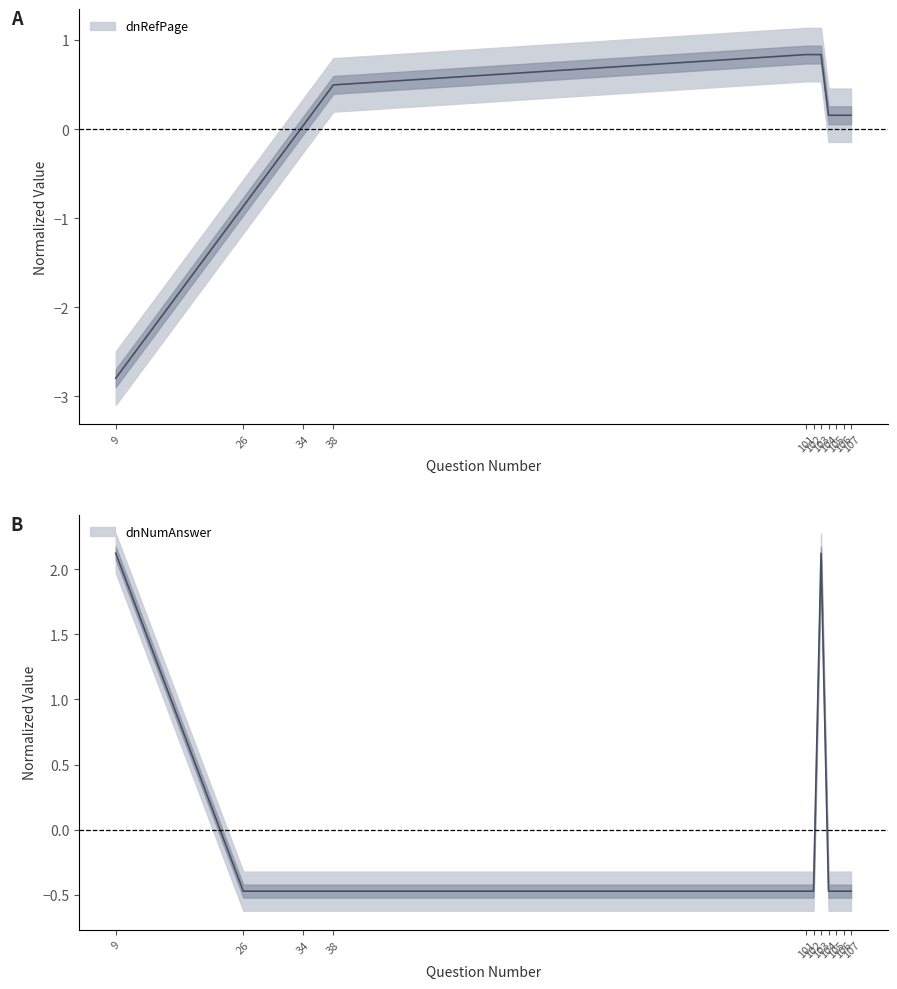

Reading left to right, list all the values displayed in this chart.

dnRefPage: -2.8	-0.9	0.0	0.5	0.8	0.8	0.8	0.2	0.2	0.2	0.2
dnNumAnswer: 2.1	-0.5	-0.5	-0.5	-0.5	-0.5	2.1	-0.5	-0.5	-0.5	-0.5